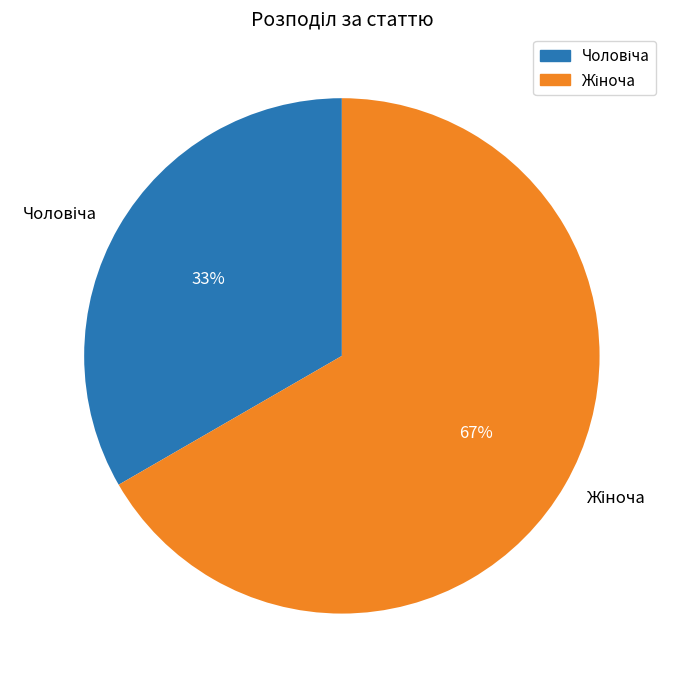

Does any single category account for the majority?

Yes